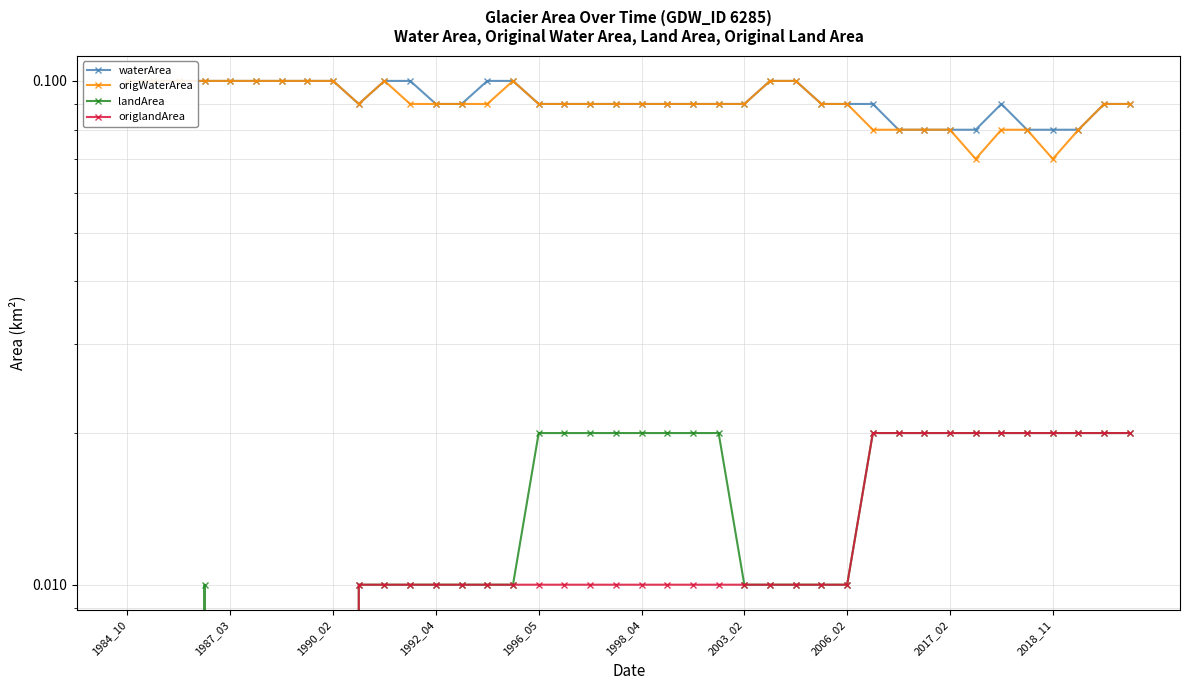

True or false: landArea and waterArea cross at least once.

False